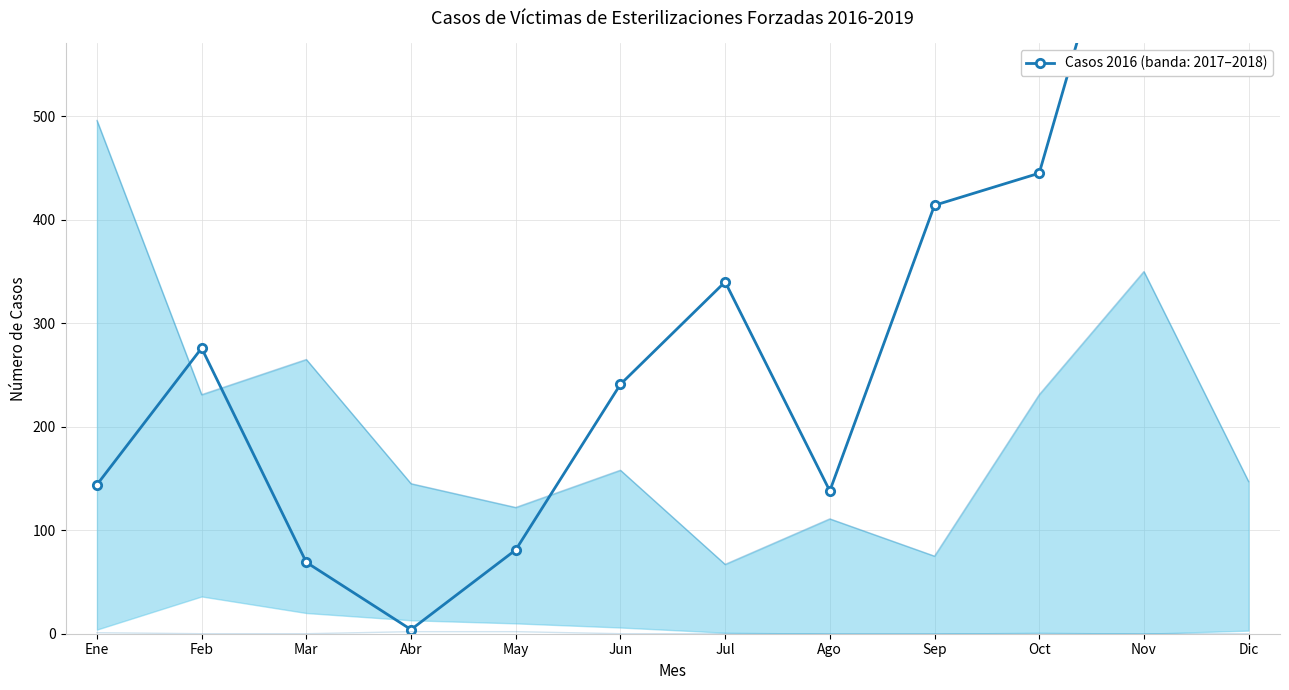

Which has a higher value, Abr or Dic?

Dic